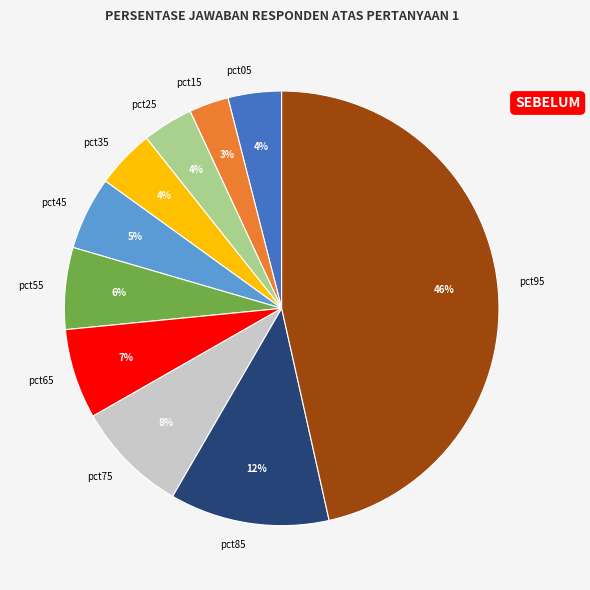

To the nearest percent, what percentage of the pie is pct35?

4%